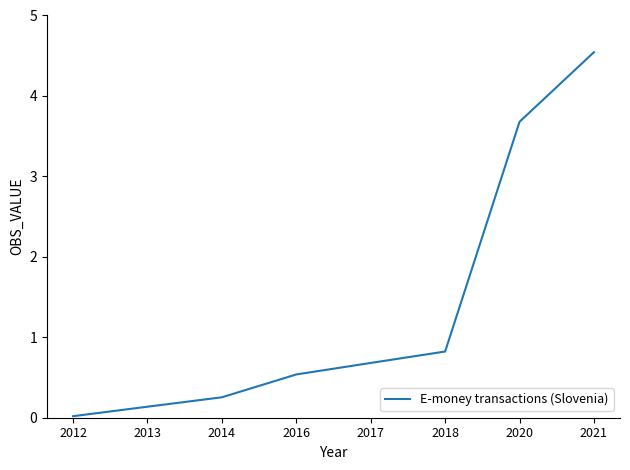

What is the sum of all values?

10.7